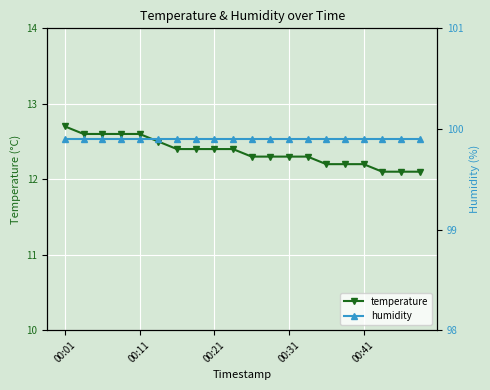

At 19, list the series in order from largest to smallest.

humidity, temperature